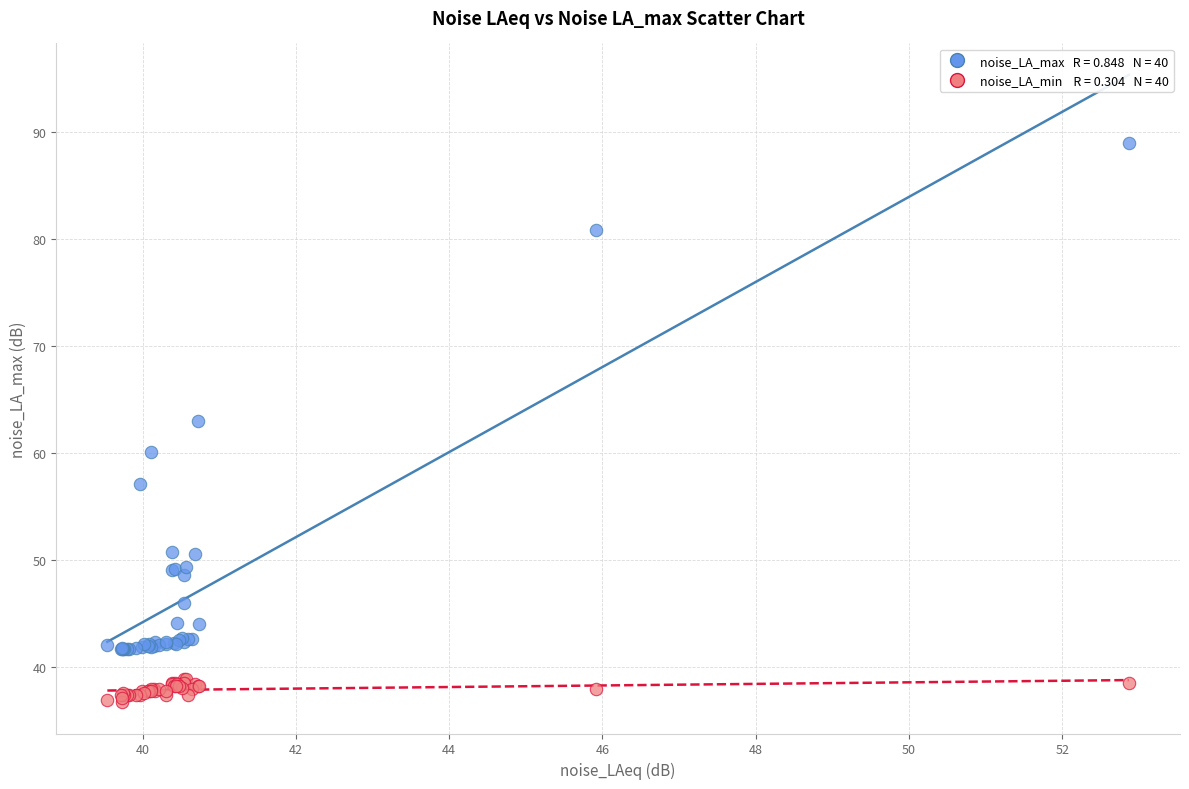

Across all series, what Y value is closest to 62?

63.0